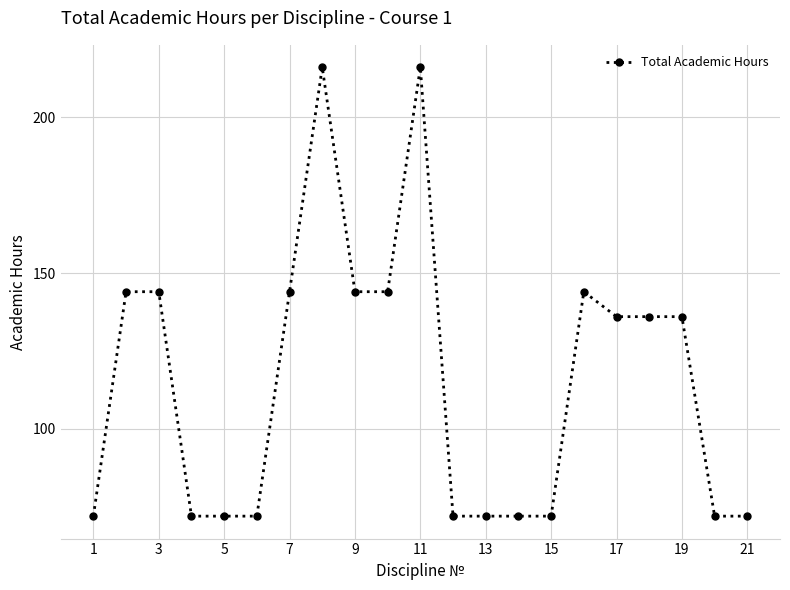

What is the maximum value shown in the chart?

216